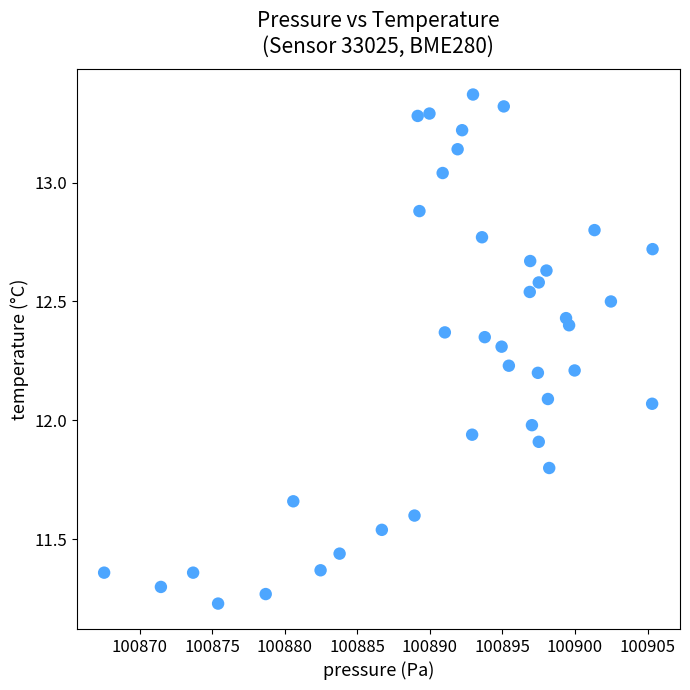

What is the range of Y values (max minus min)?

2.1